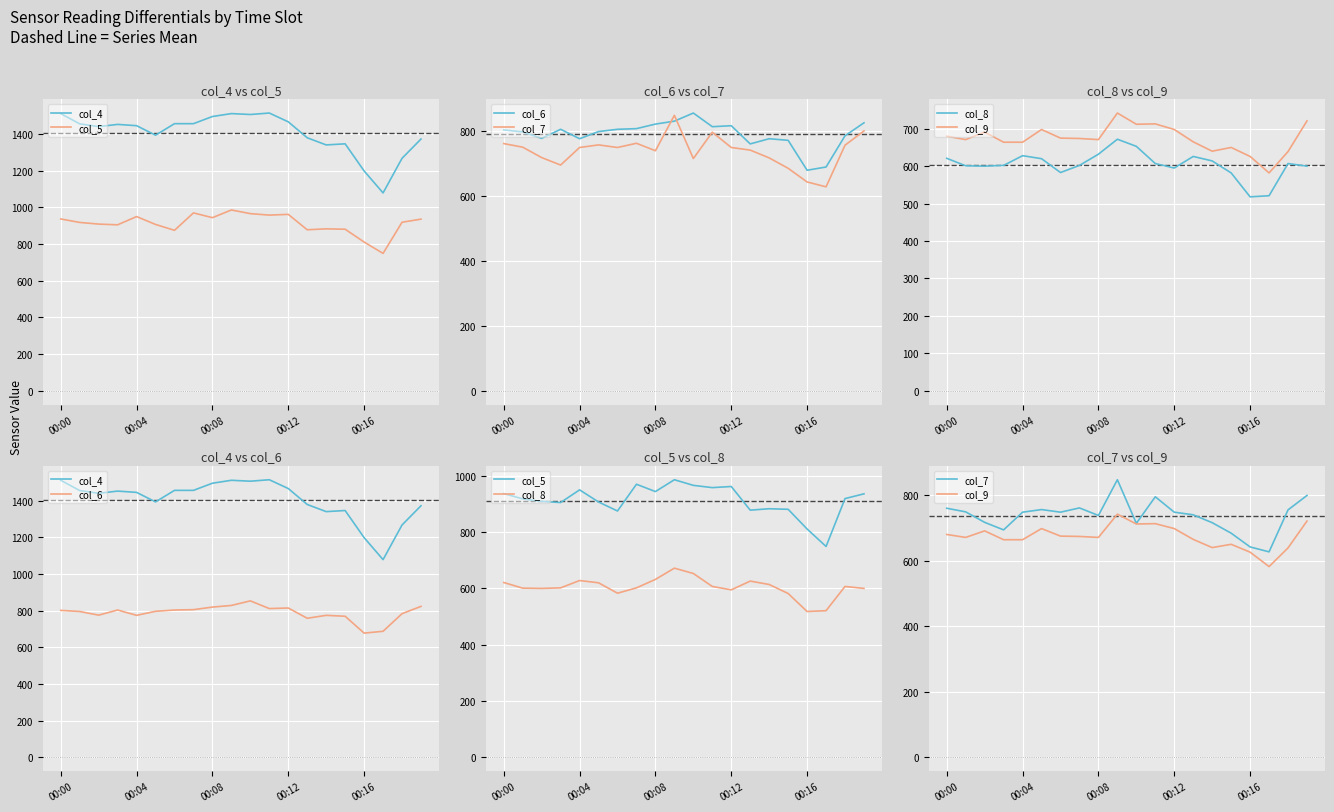

At 00:04, list the series in order from largest to smallest.

col_4, col_5, col_6, col_7, col_9, col_8